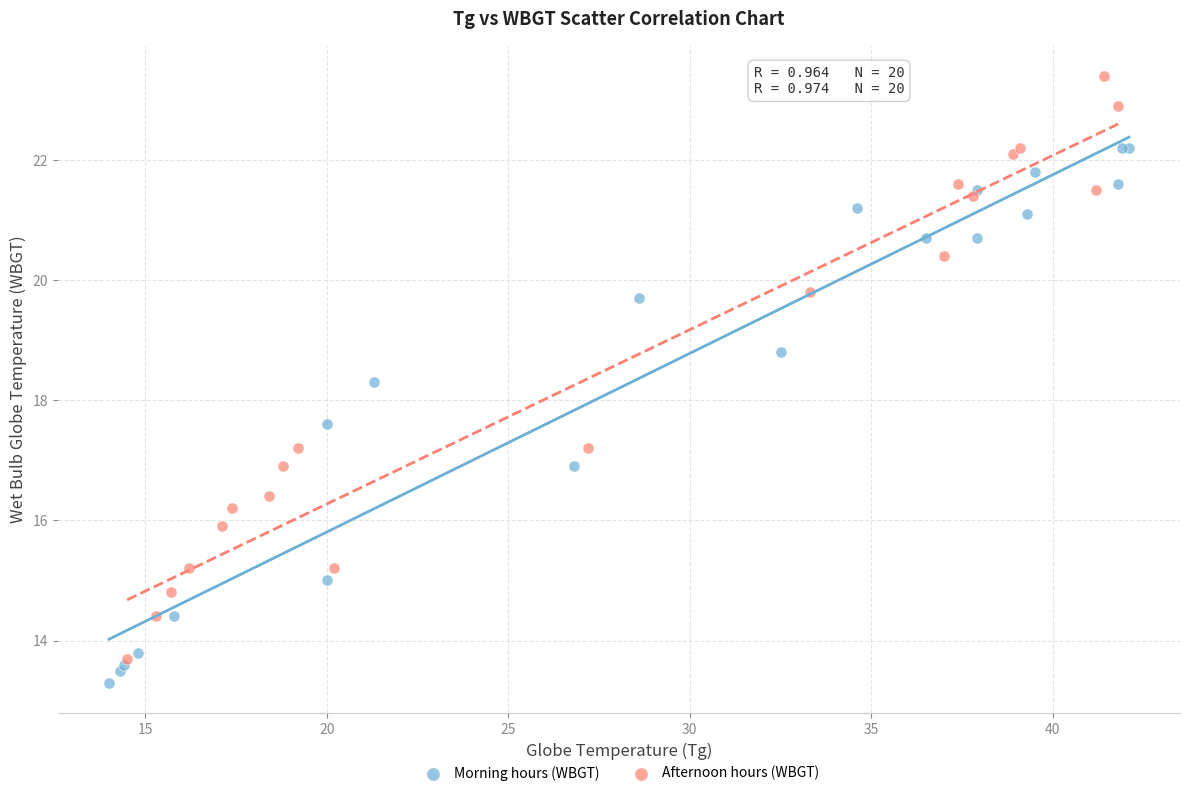

Which series contains the highest Y value?

Afternoon hours (WBGT)